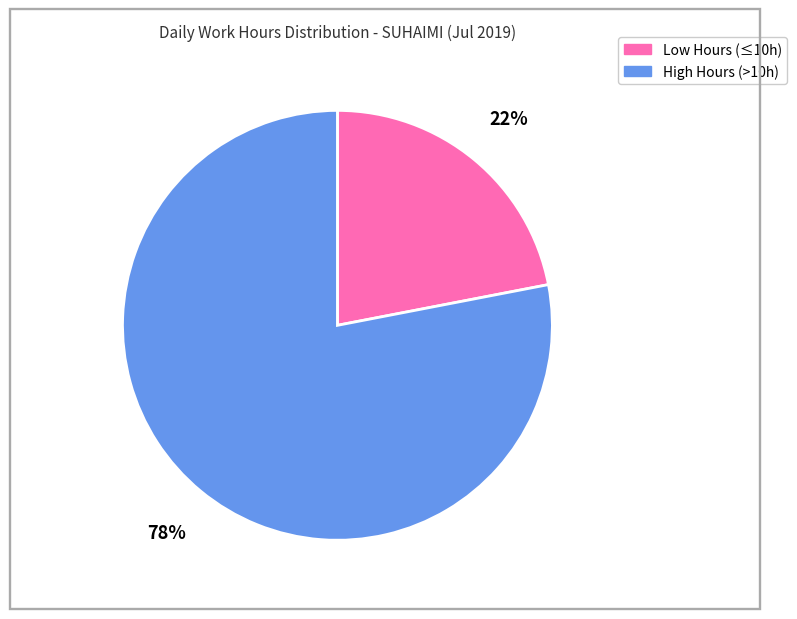

Is it true that High Hours (>10h) is 78% of the pie?

True